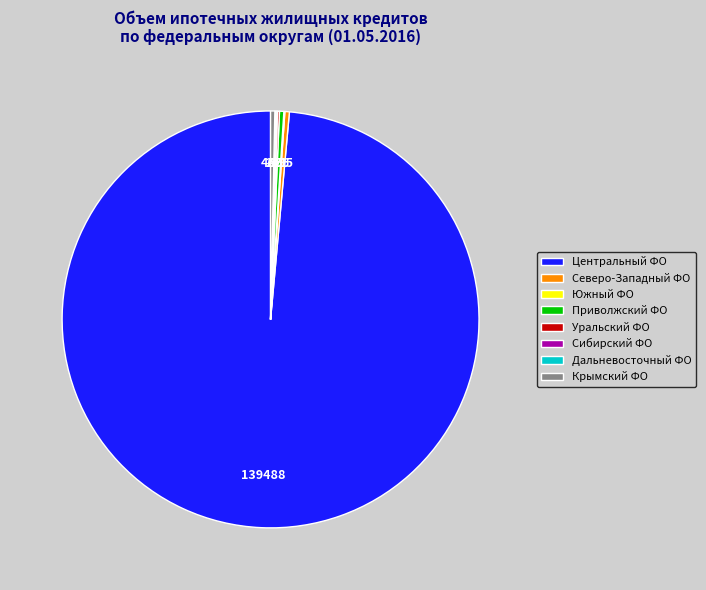

Which has a higher value, Центральный ФО or Крымский ФО?

Центральный ФО